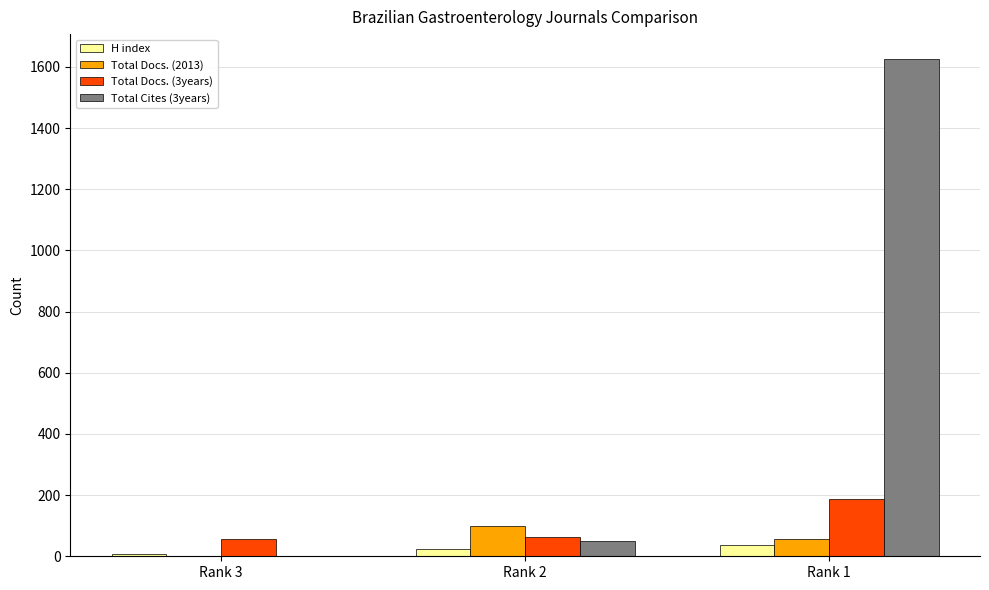

How many categories are shown in the chart?

3